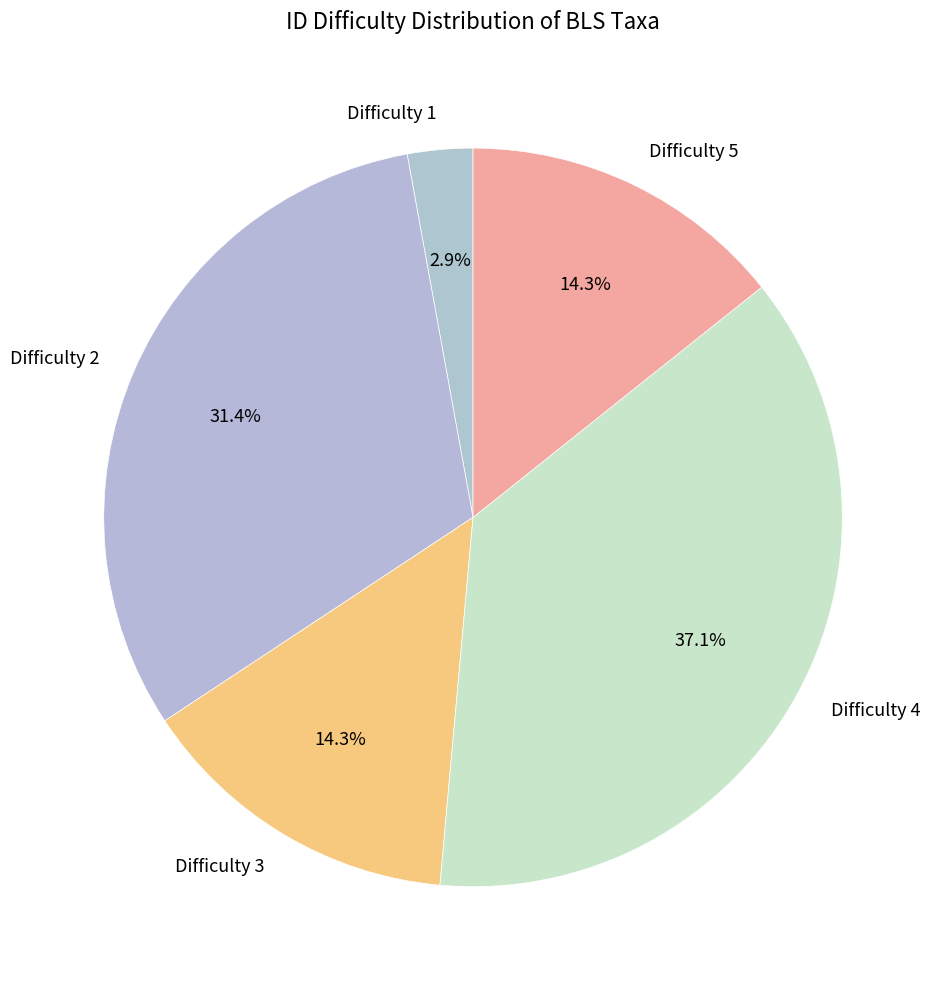

Does Difficulty 3 represent more than half of the total?

No